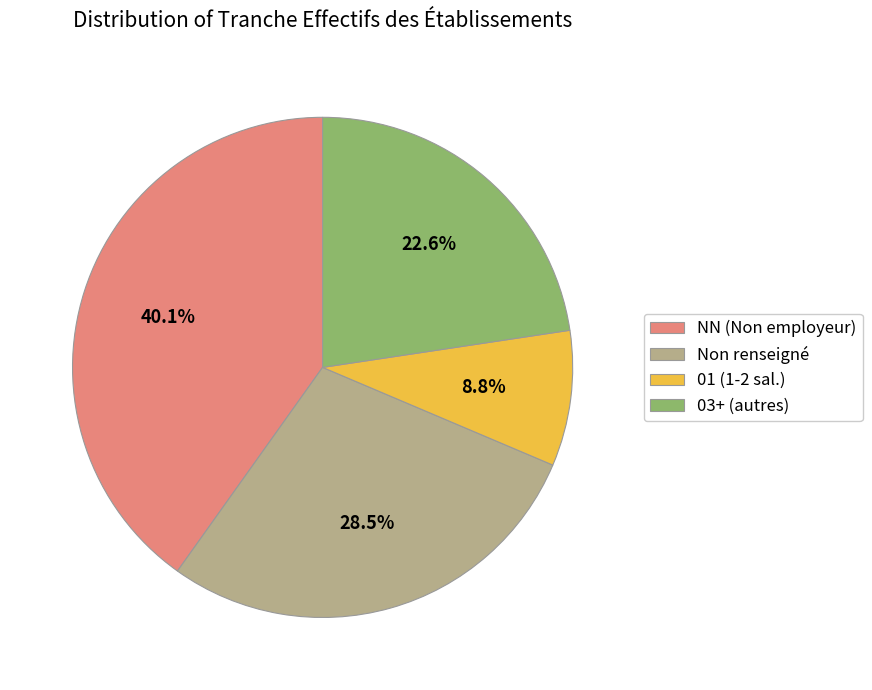

Does NN (Non employeur) represent more than half of the total?

No